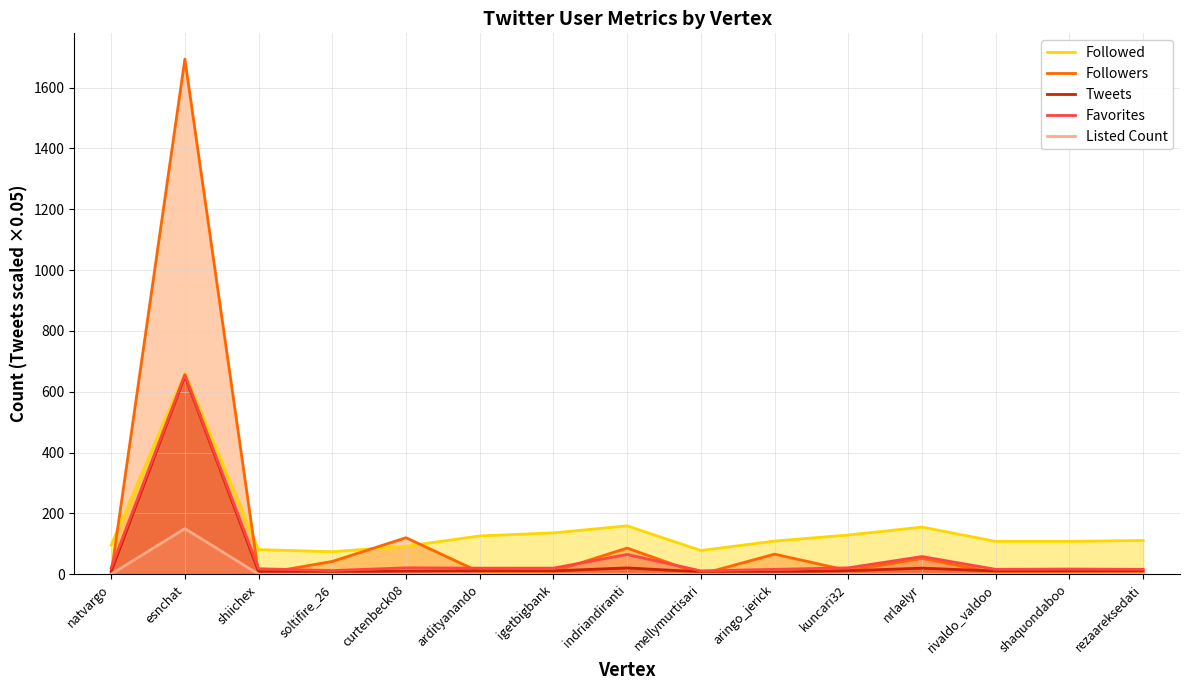

What is the label of the 1st point from the left?

natvargo